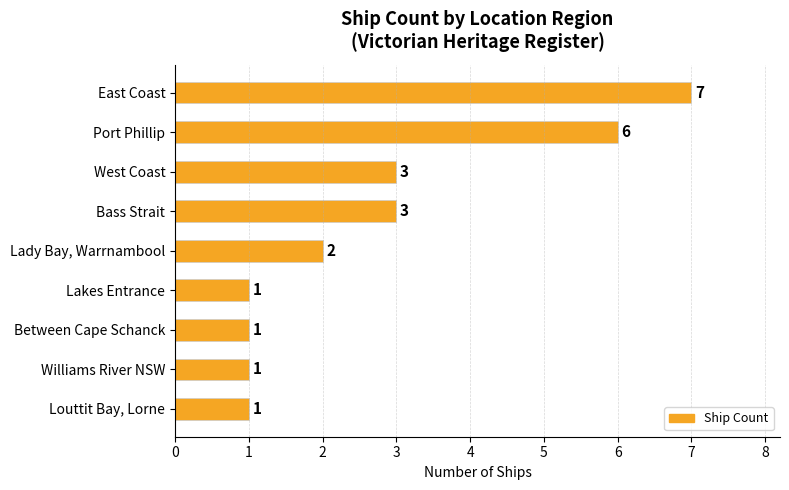

Which has a higher value, Port Phillip or Louttit Bay, Lorne?

Port Phillip